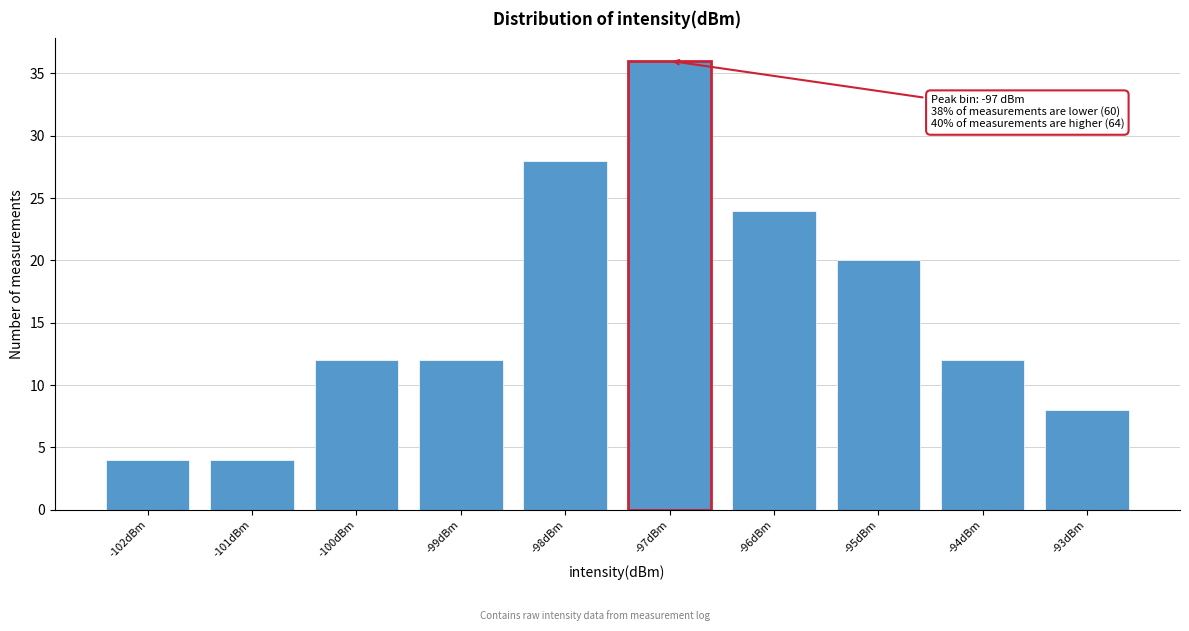

Reading right to left, what are all the values shown in this chart?

8	12	20	24	36	28	12	12	4	4